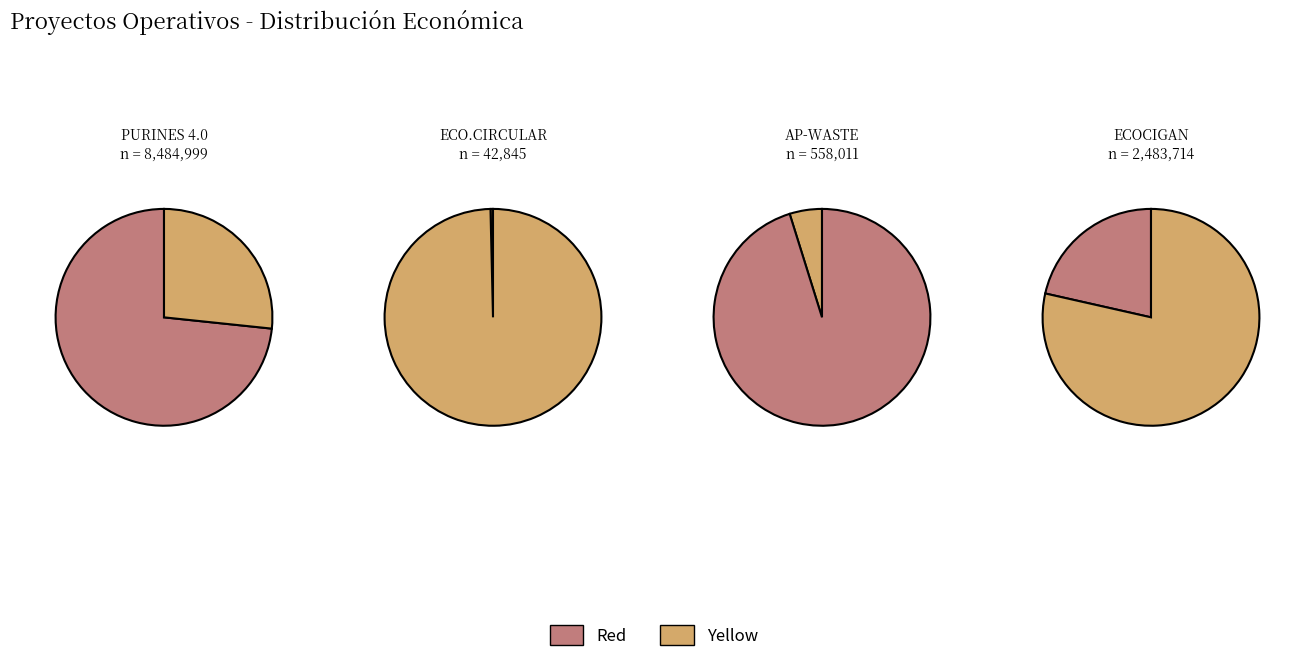

To the nearest percent, what portion does AP-WASTE represent?

5%